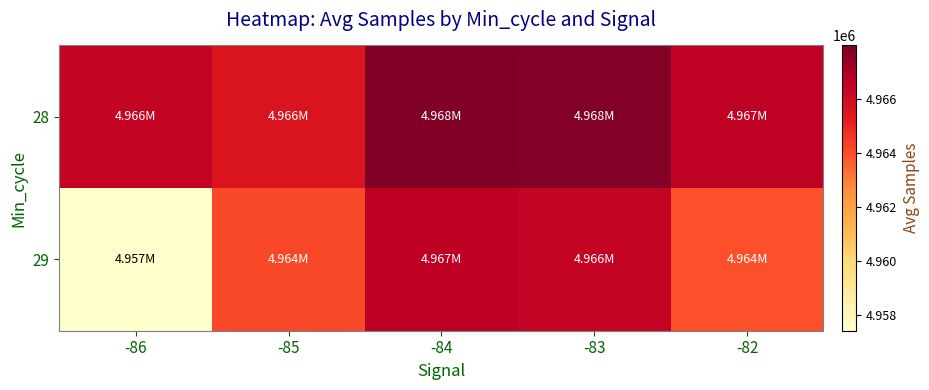

Which series changed the most between -85 and -82?

28